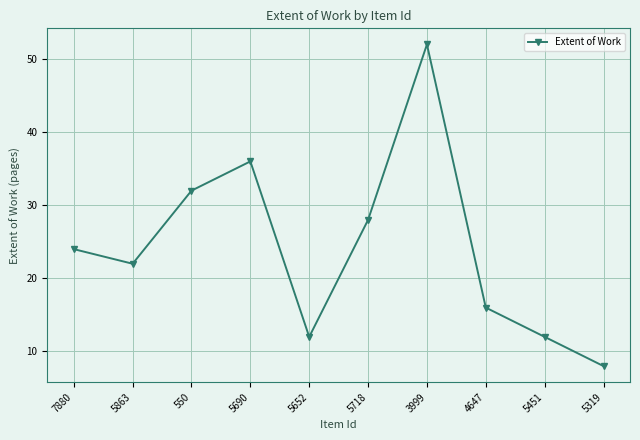

At which category does the data reach its first local peak?

5690